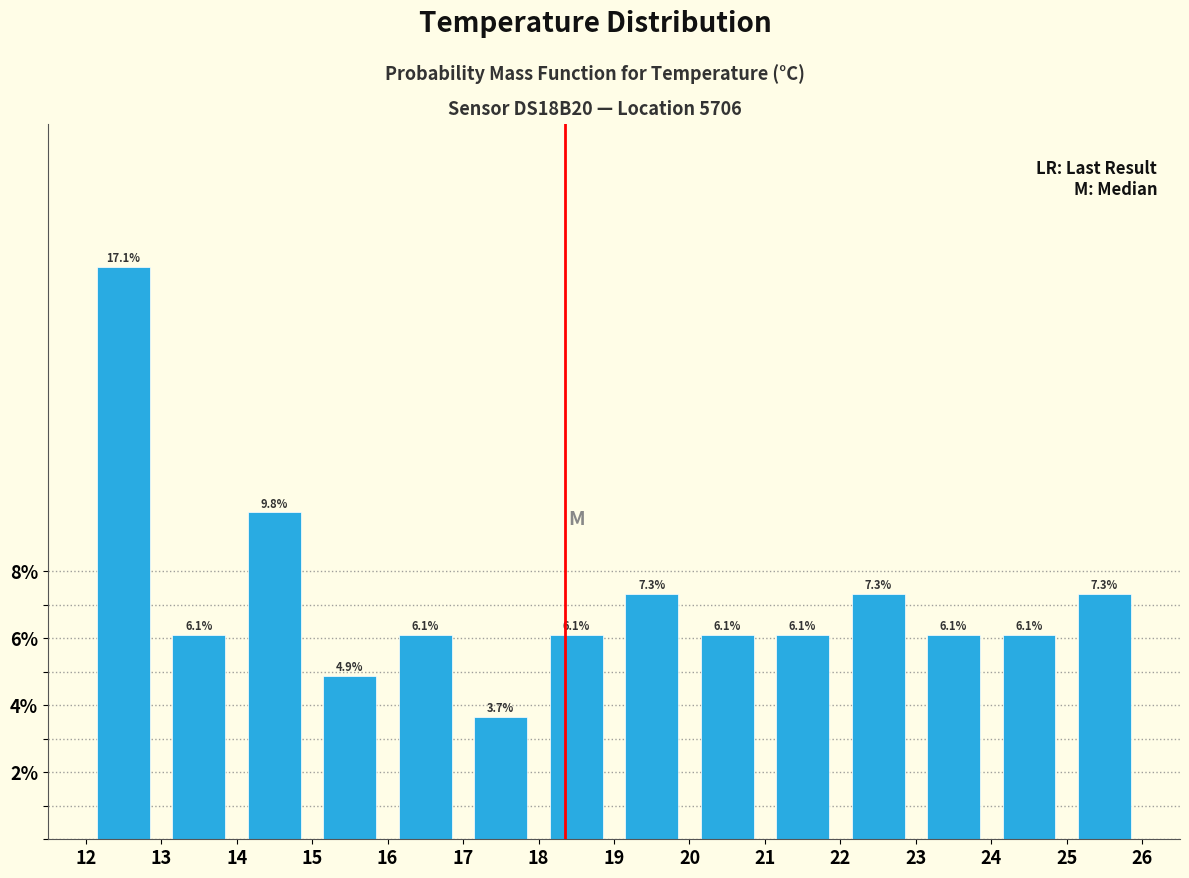

Reading left to right, list every bar in this chart as the range it spans on the x-axis followed by its height.

12 to 13: 17.1
13 to 14: 6.1
14 to 15: 9.8
15 to 16: 4.9
16 to 17: 6.1
17 to 18: 3.7
18 to 19: 6.1
19 to 20: 7.3
20 to 21: 6.1
21 to 22: 6.1
22 to 23: 7.3
23 to 24: 6.1
24 to 25: 6.1
25 to 26: 7.3